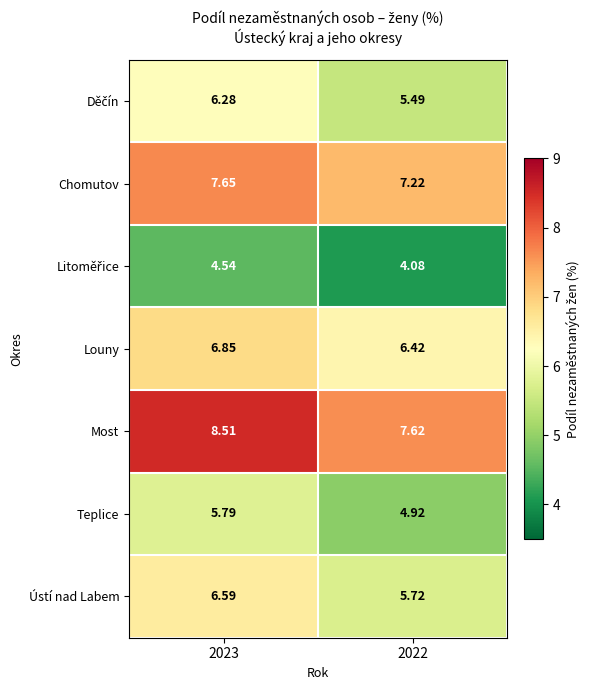

Which series has the widest spread of values?

Most